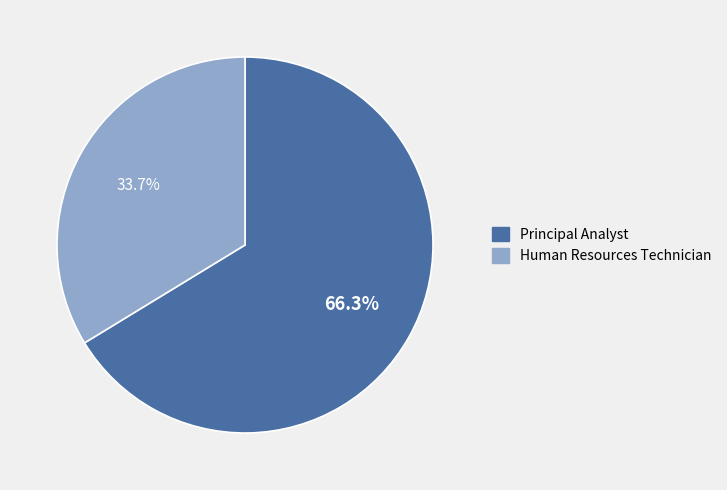

Does Human Resources Technician account for over 50% of the chart?

No